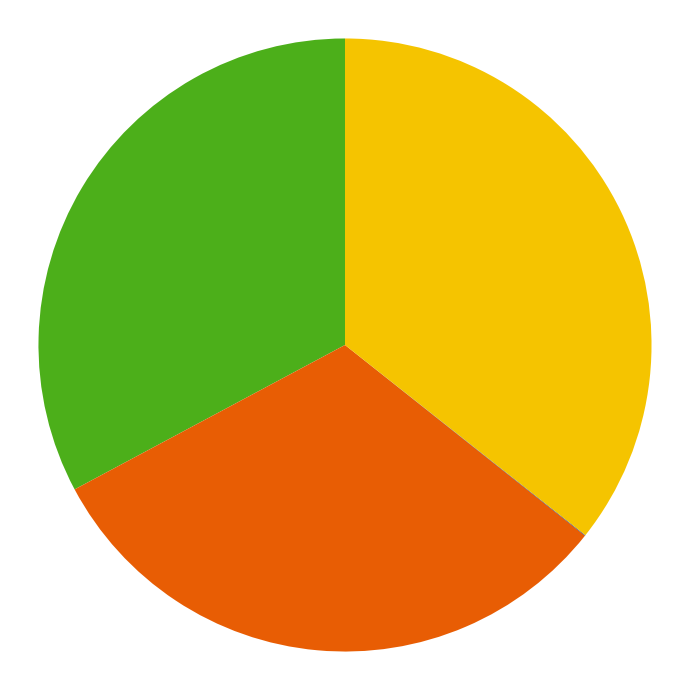

Does any single category account for the majority?

No